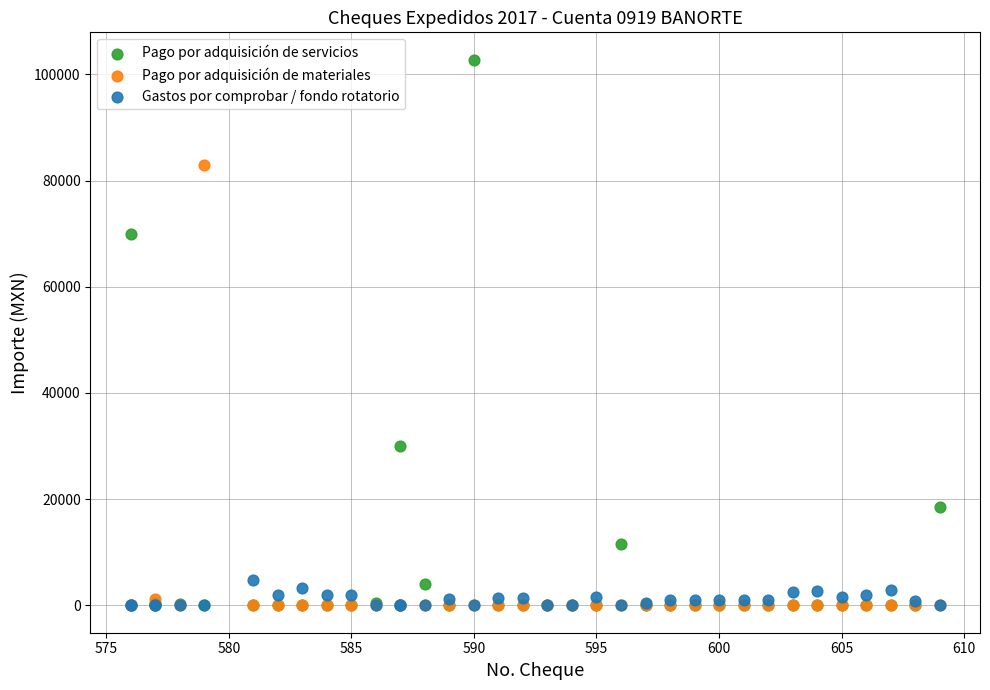

Across all series, what Y value is closest to 51383?

69960.0